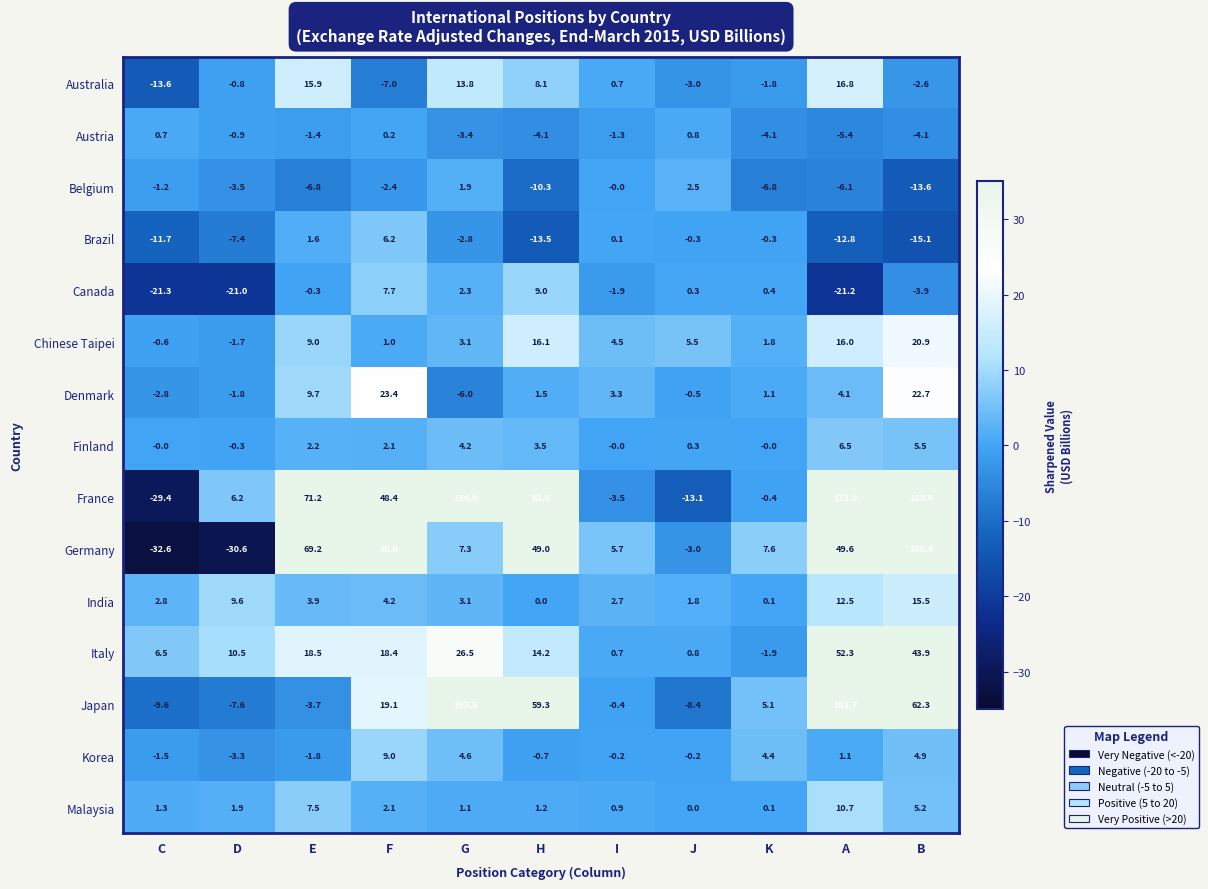

Where does the Australia series first go above 0?

E